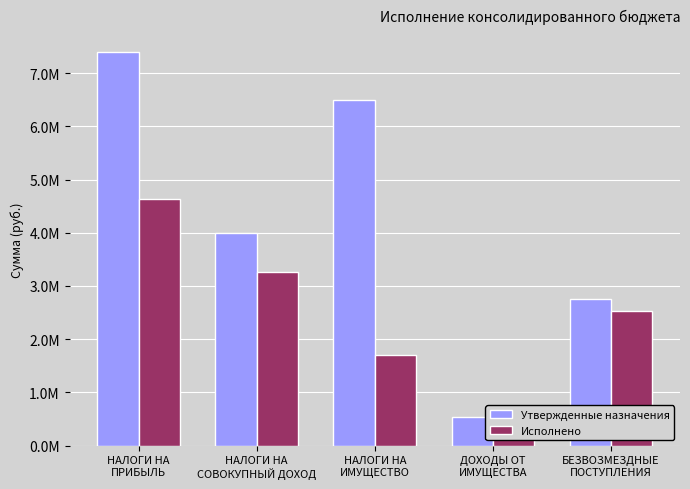

What is the label of the 3rd bar from the right?

НАЛОГИ НА
ИМУЩЕСТВО